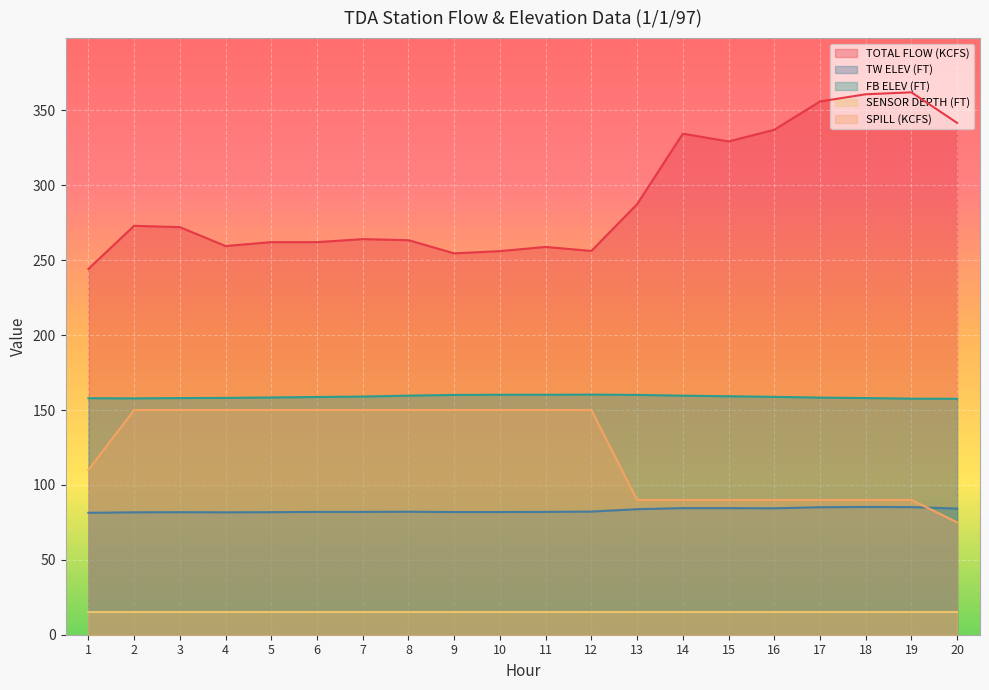

What is the smallest value displayed?

15.0